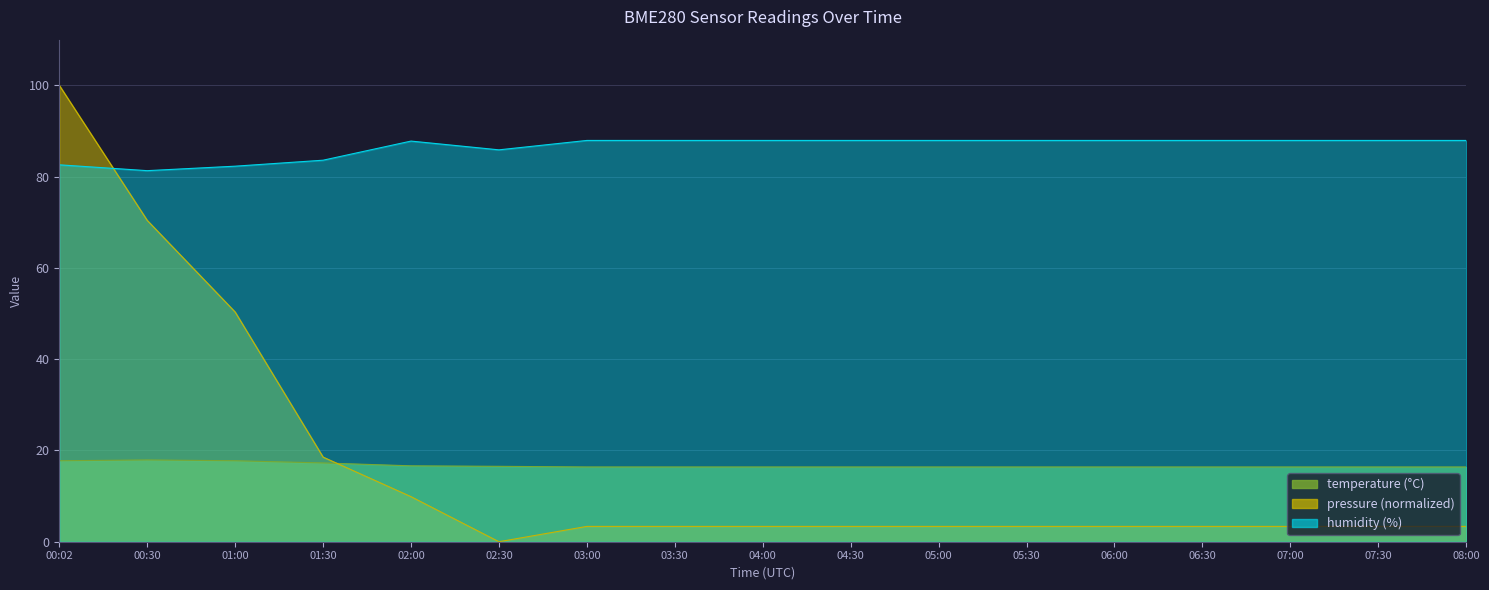

List the series in order of their peak value, highest first.

pressure_scaled, humidity, temperature